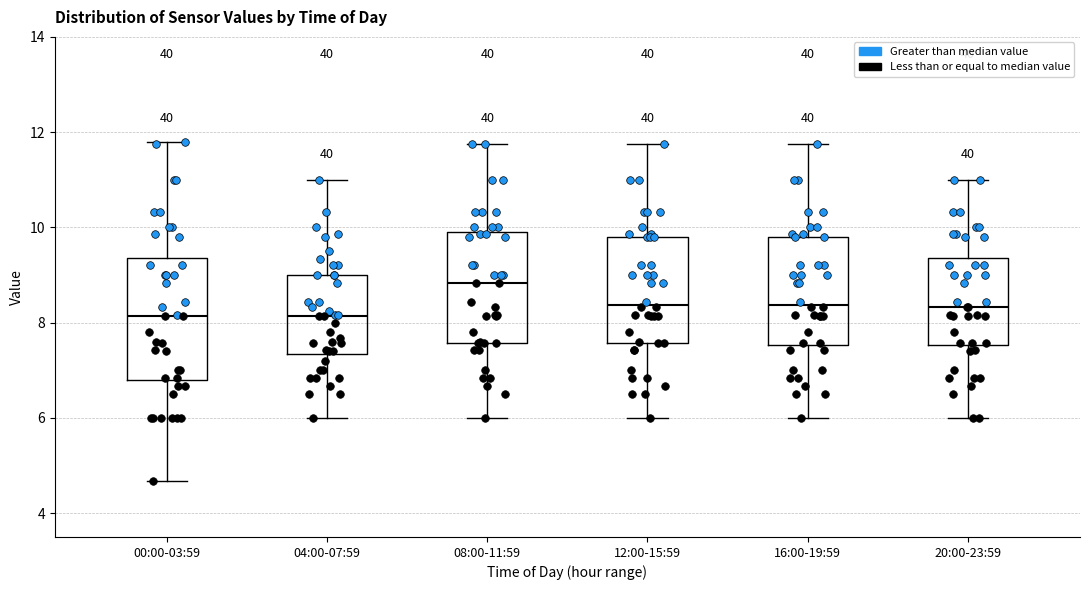

Reading left to right, transcribe this box plot: for each box, give where its median line is, the range the box spans, and where its two whiskers end, as read against the y-axis. The values are not printed on the chart, so give them approximately, as read against the axis.

00:00-03:59: median 8.2, box 6.8 to 9.4, whiskers 4.6 to 11.8
04:00-07:59: median 8.2, box 7.4 to 9.0, whiskers 6.0 to 11.0
08:00-11:59: median 8.8, box 7.6 to 9.8, whiskers 6.0 to 11.8
12:00-15:59: median 8.4, box 7.6 to 9.8, whiskers 6.0 to 11.8
16:00-19:59: median 8.4, box 7.6 to 9.8, whiskers 6.0 to 11.8
20:00-23:59: median 8.4, box 7.6 to 9.4, whiskers 6.0 to 11.0